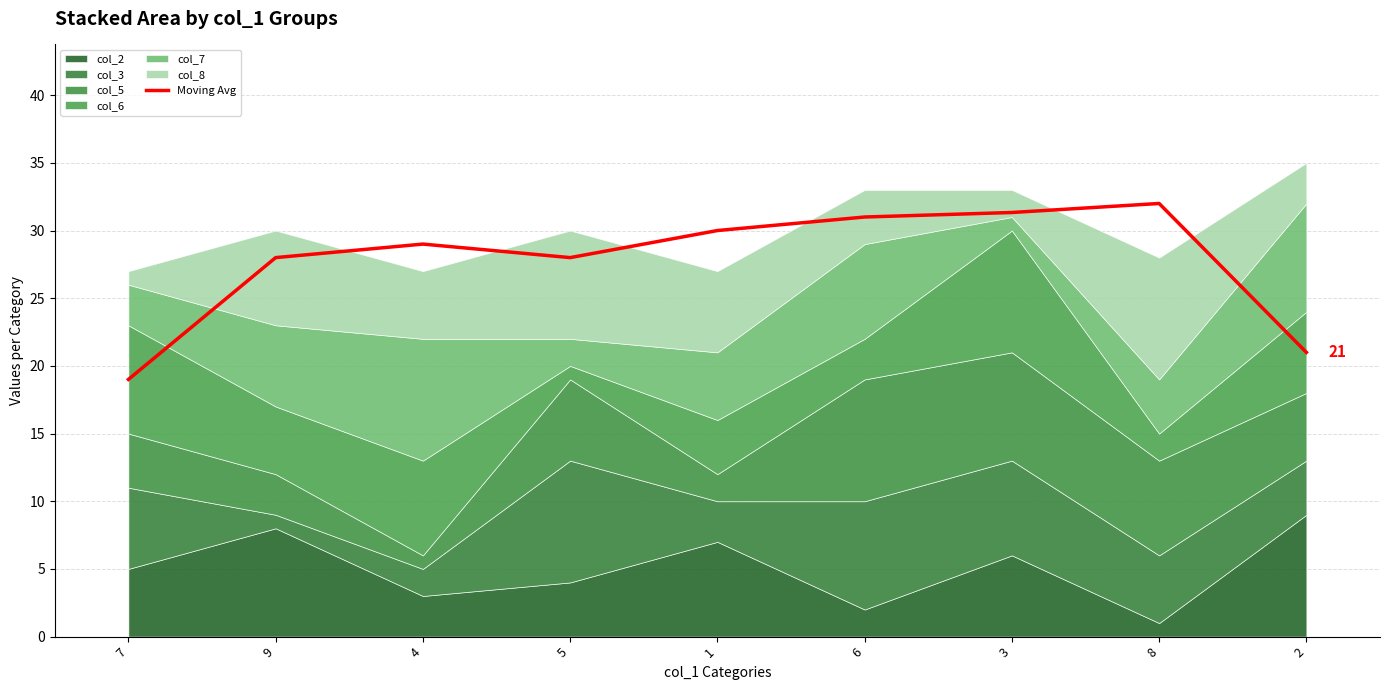

Rank the categories by value from lowest to highest.

7, 2, 9, 5, 4, 1, 6, 3, 8